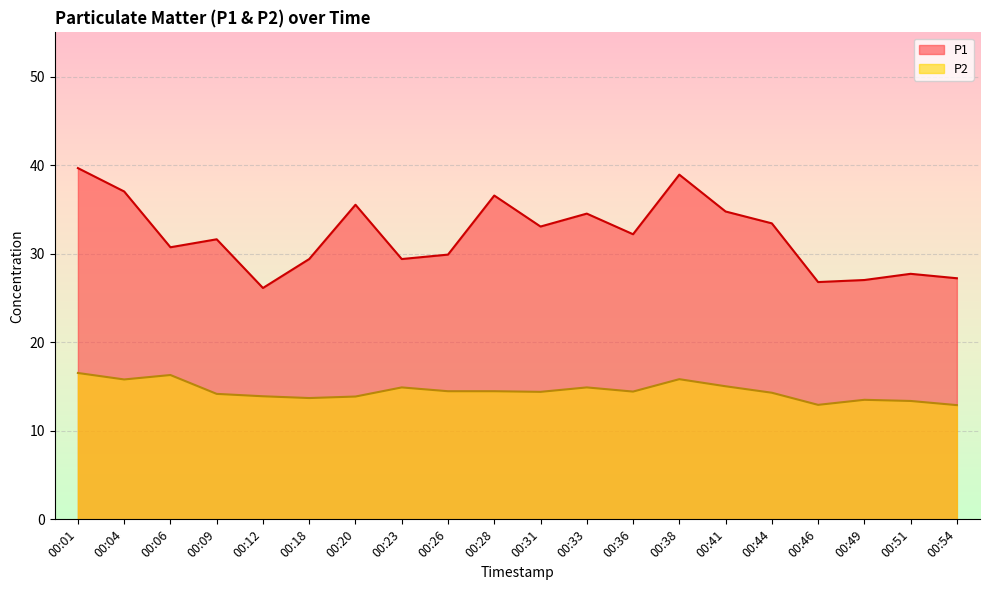

What is the difference between the highest and lowest values at 00:54?

14.3